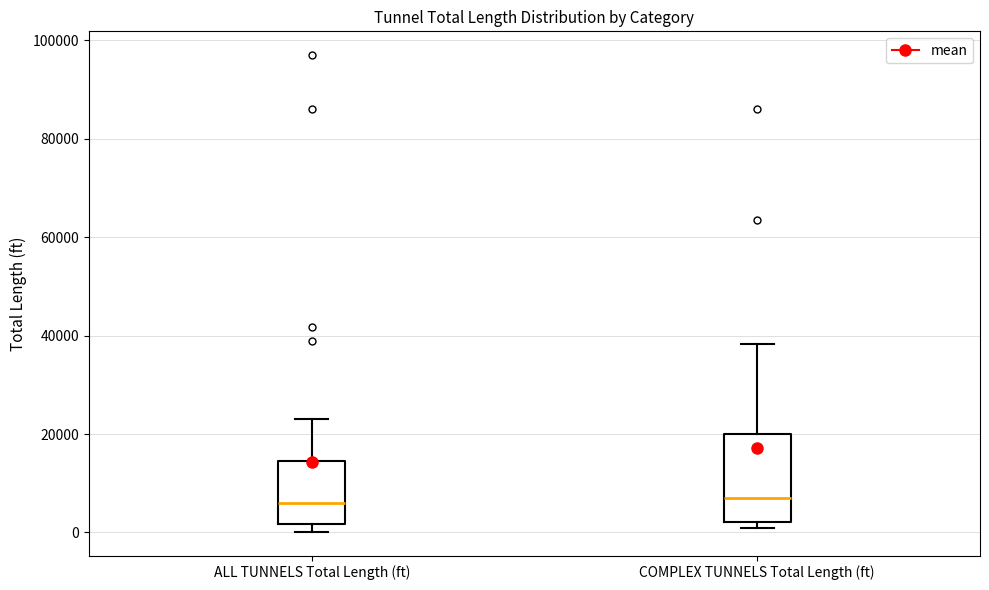

Comparing the boxes themselves (not the whiskers), which one is the tallest?

COMPLEX TUNNELS Total Length (ft)